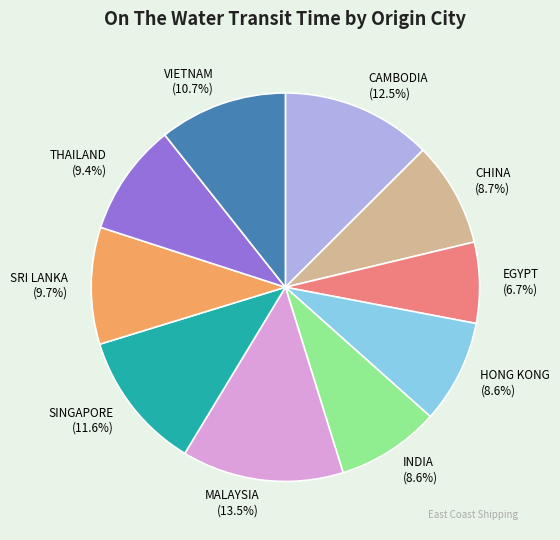

Which category has the smallest portion of the pie?

EGYPT